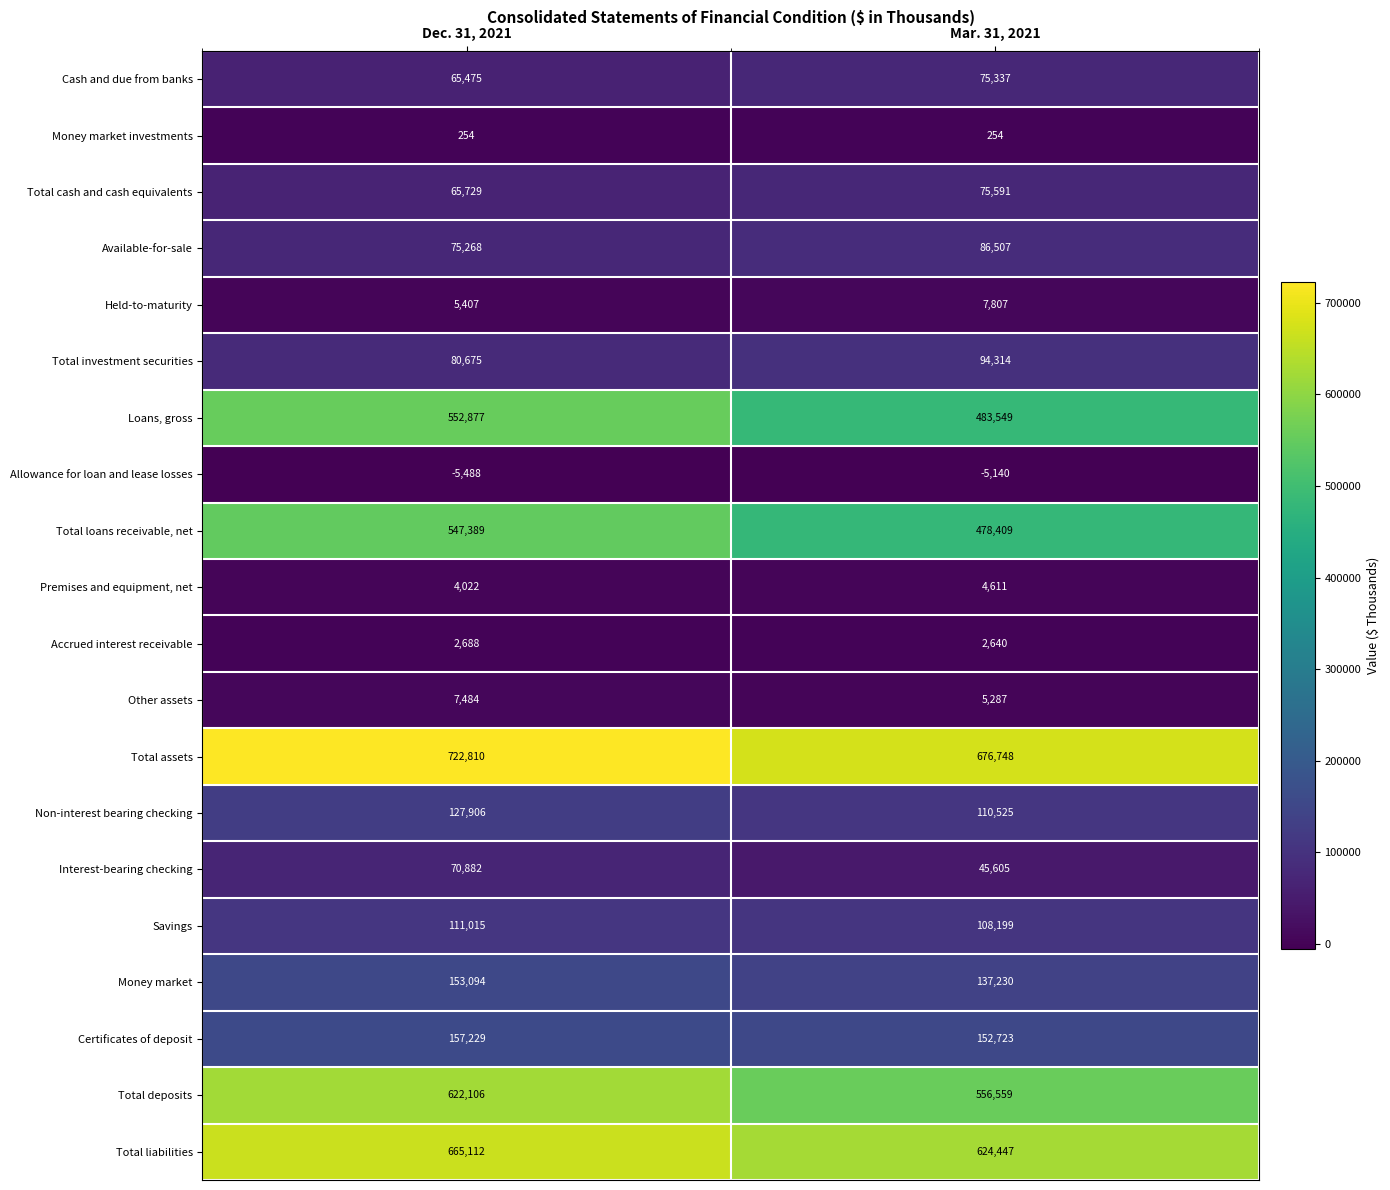

Is it true that Loans, gross equals 483549 at Mar. 31, 2021?

True